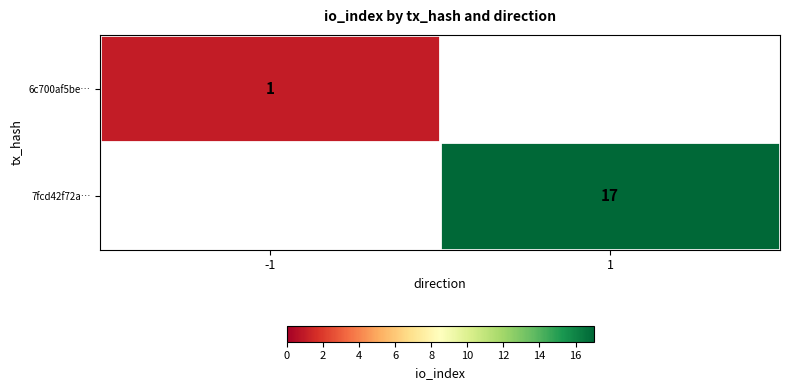

Is it true that 7fcd42f72a… equals 30 at 1?

False